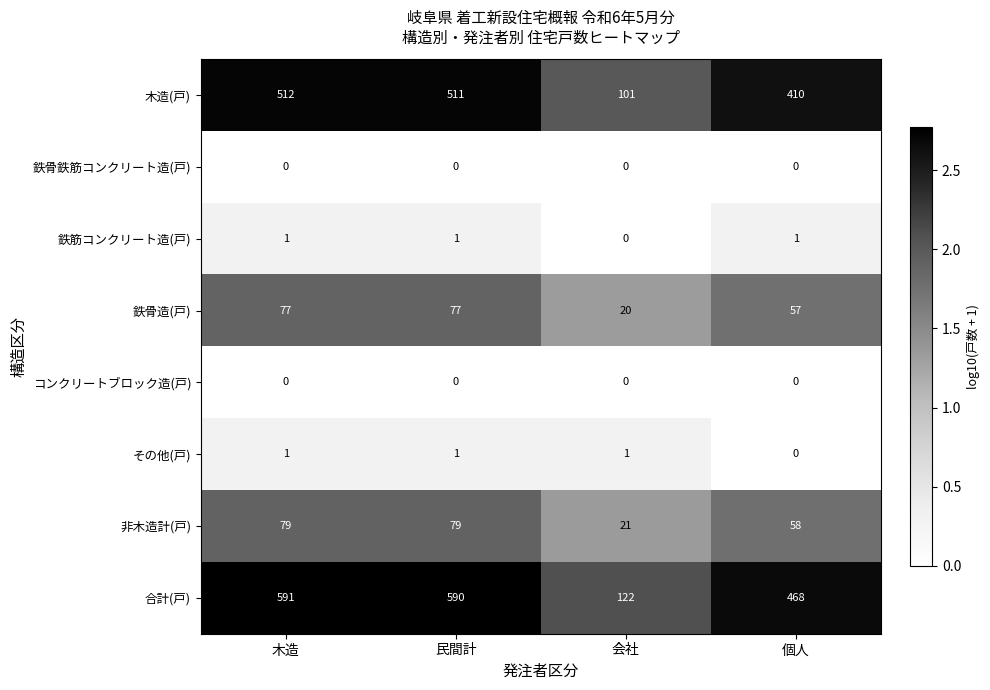

What is the maximum value for 木造(戸)?

512